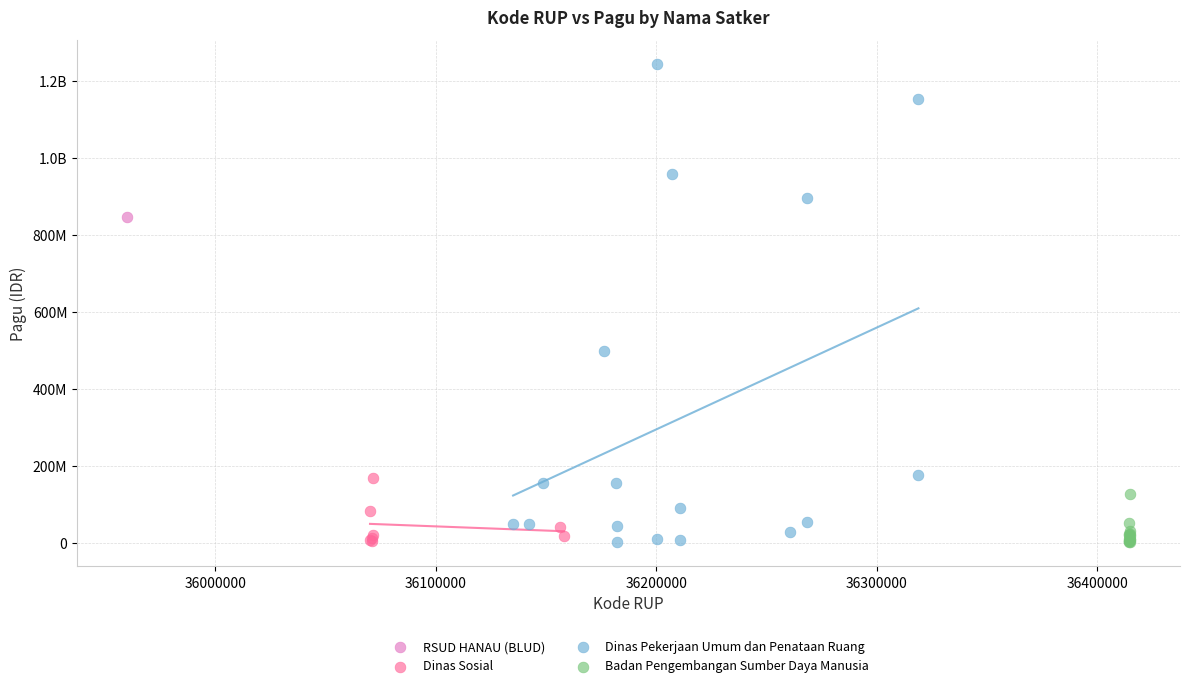

What are all the series names shown in the legend?

RSUD HANAU (BLUD), Dinas Sosial, Dinas Pekerjaan Umum dan Penataan Ruang, Badan Pengembangan Sumber Daya Manusia